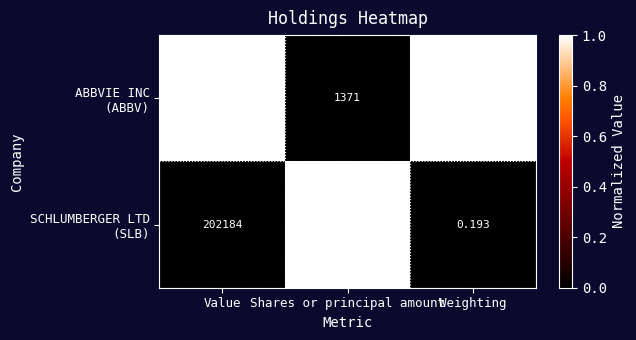

At which category is the sum across all series the highest?

Value